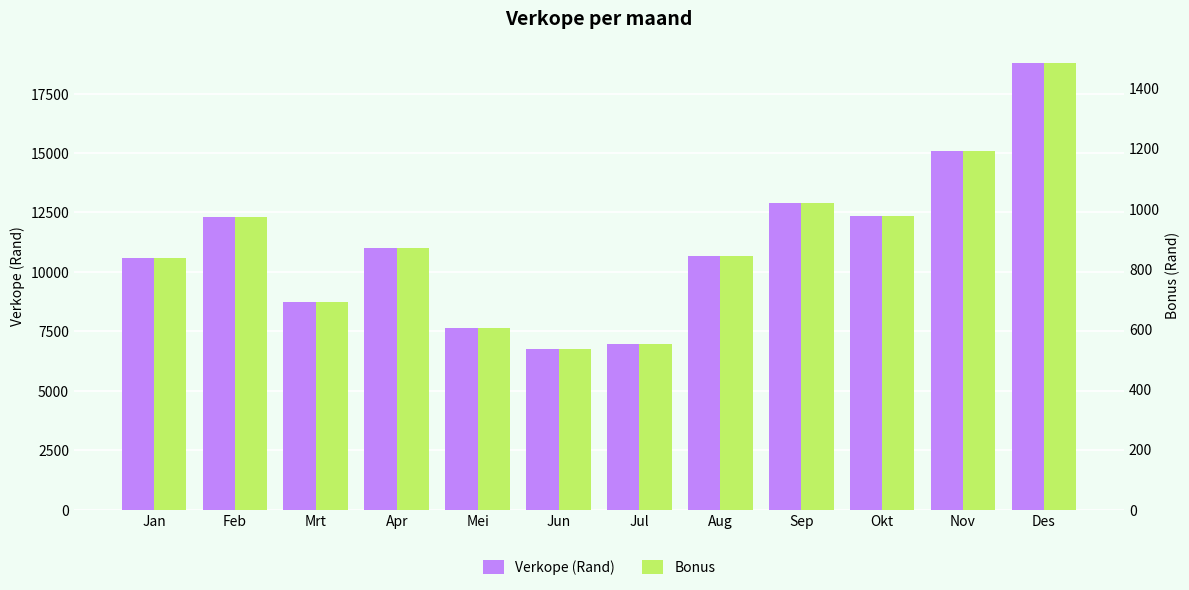

What is the sum of the Verkope (Rand) values at Jan and Sep?

23476.0